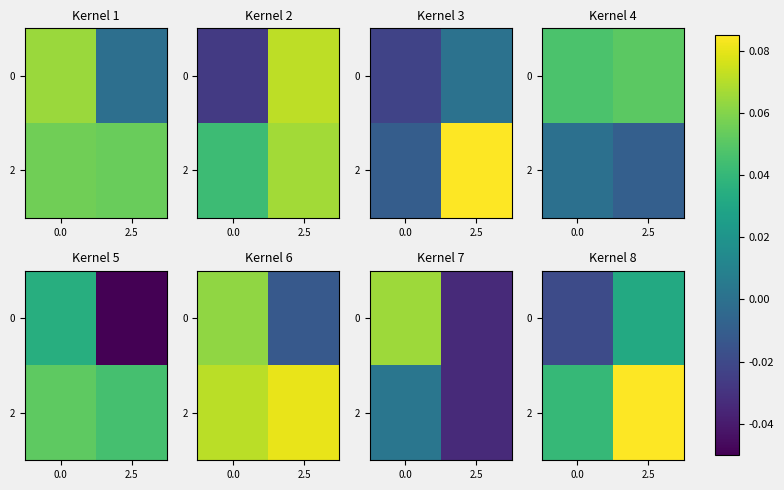

At which label does 0 reach its peak?

2.5